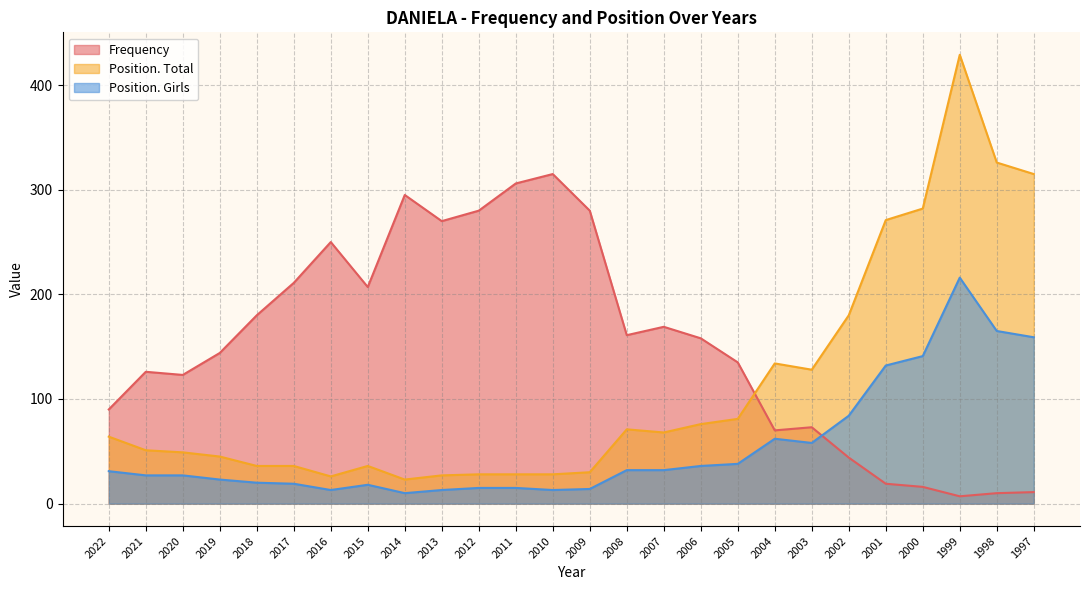

What are all the series names shown in the legend?

Frequency, Position. Total, Position. Girls